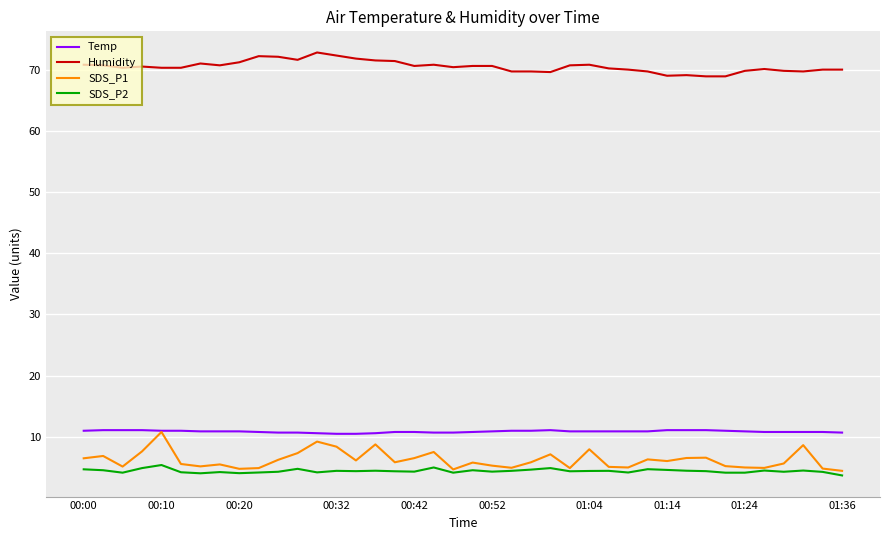

Which series has the largest total across all categories?

Humidity